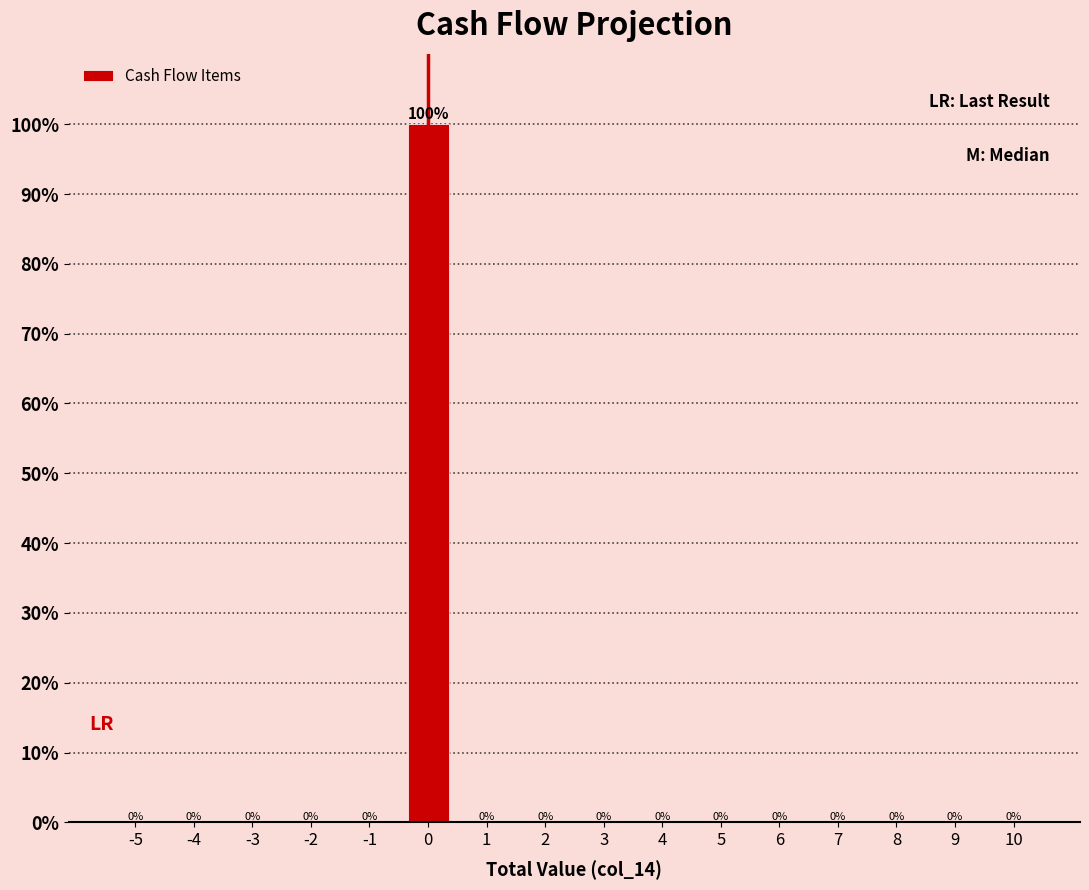

Reading left to right, extract all data points from this chart.

-5=0	-4=0	-3=0	-2=0	-1=0	0=100	1=0	2=0	3=0	4=0	5=0	6=0	7=0	8=0	9=0	10=0